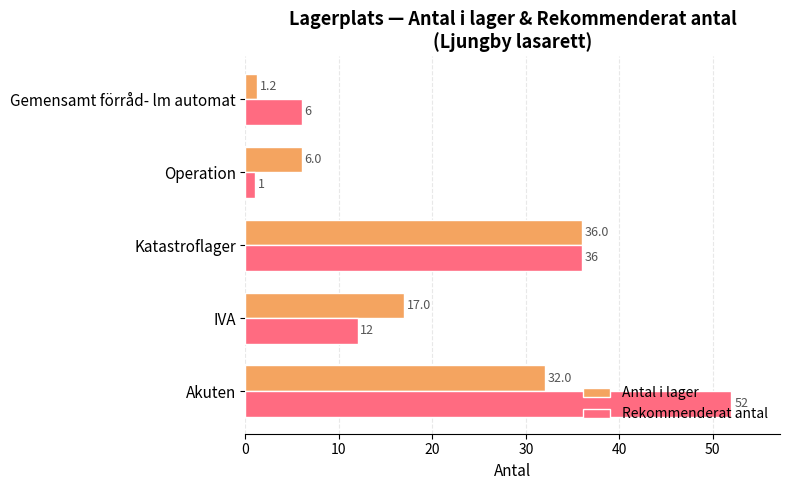

List the series in order of their overall mean, highest first.

Rekommenderat antal, Antal i lager